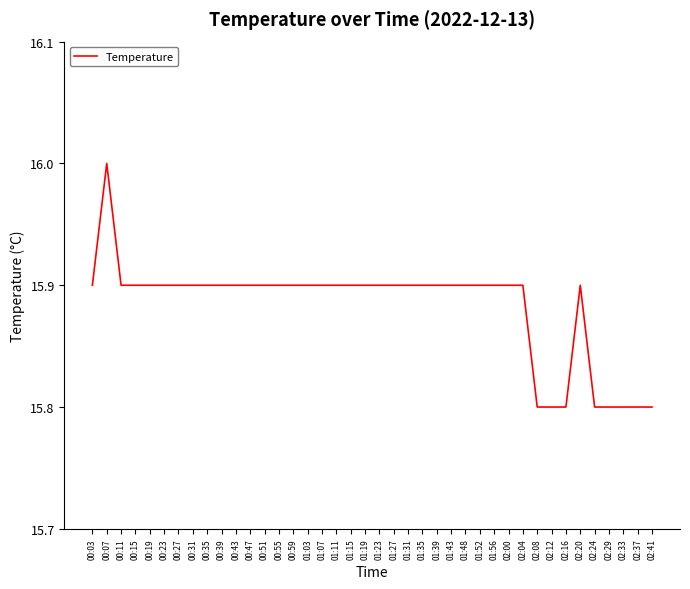

What is the ratio of the value at 01:48 to the value at 01:52?

1.0